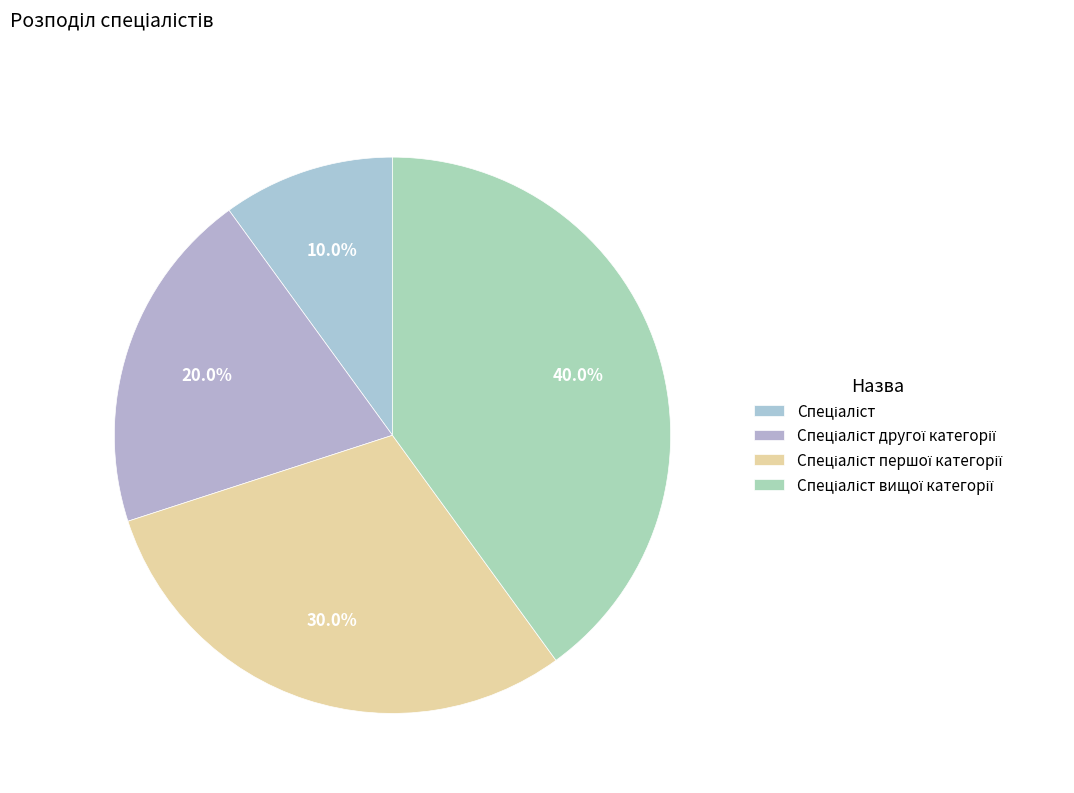

How many segments does this pie chart have?

4